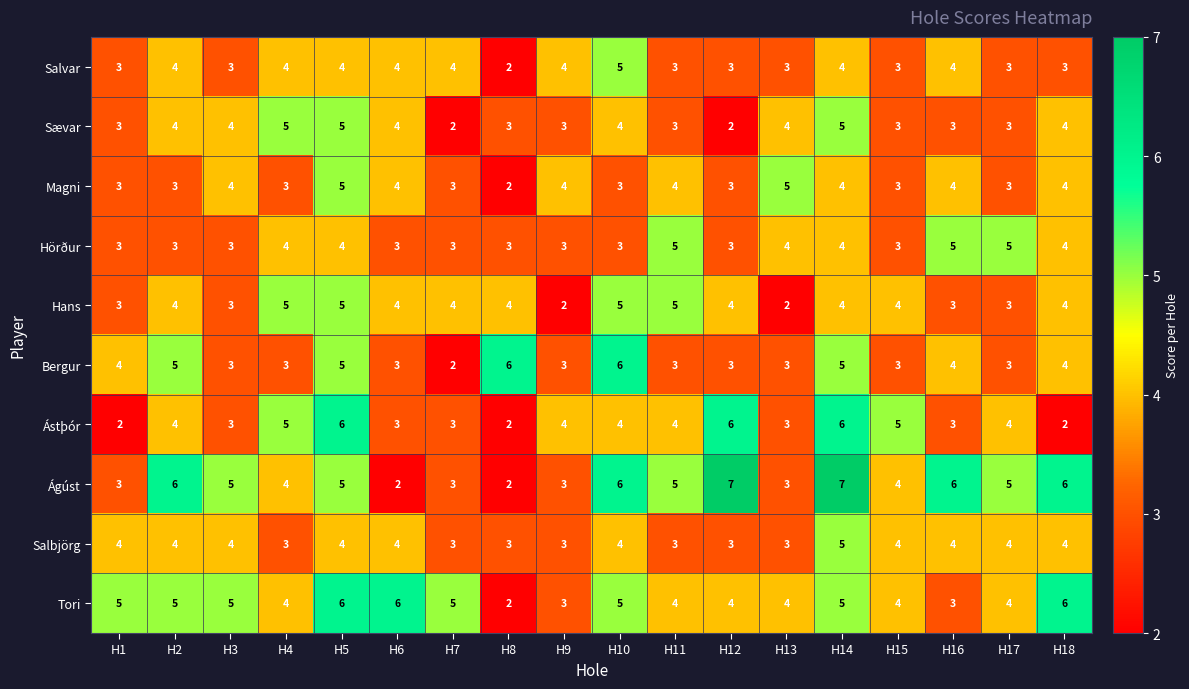

What is the difference between the second highest and minimum values in the Hans series?

3